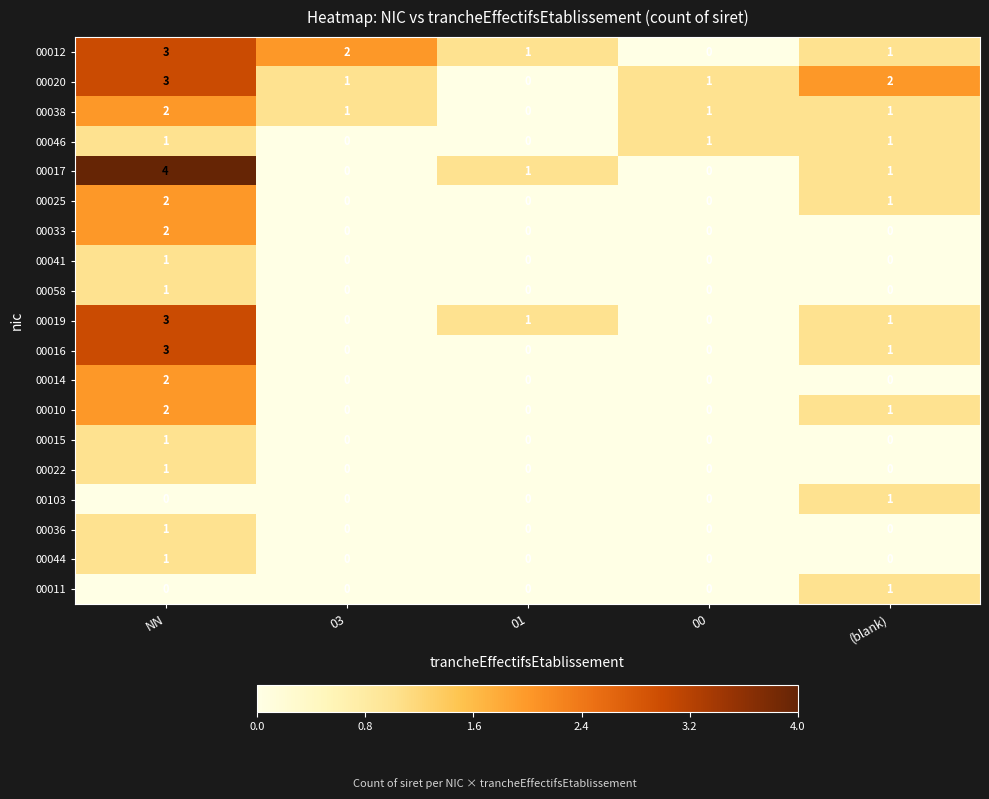

Which category has the highest value across all series?

NN